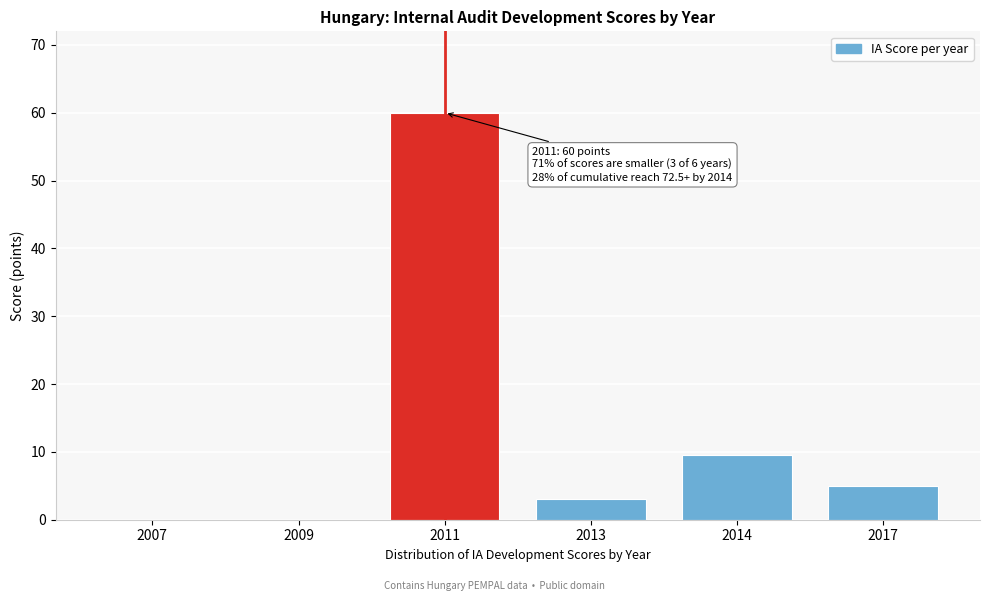

Reading right to left, list all the values displayed in this chart.

2017=5.0	2014=9.5	2013=3.0	2011=60.0	2009=0.0	2007=0.0